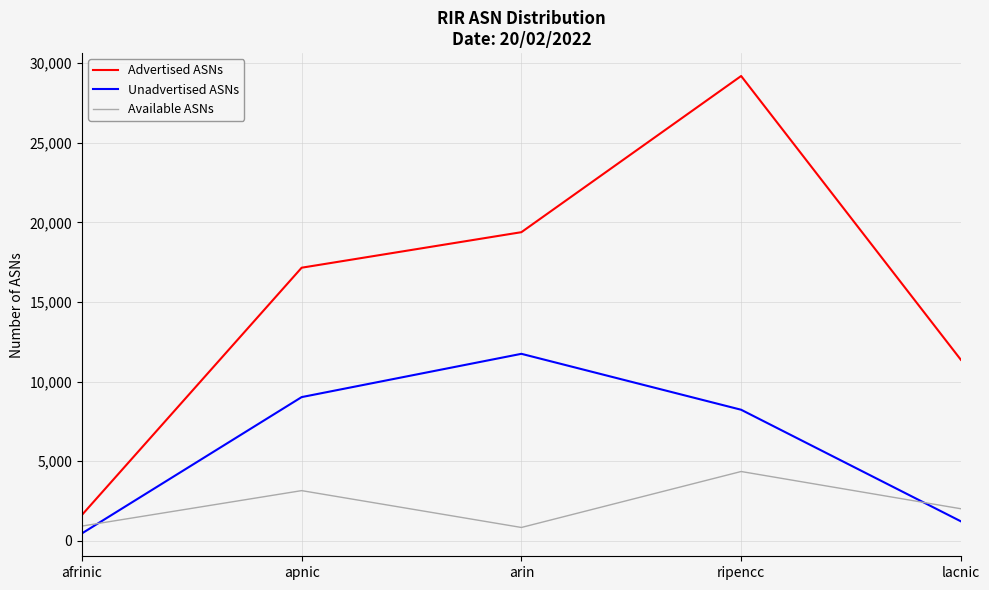

Does the chart display data point markers on the line(s)?

No